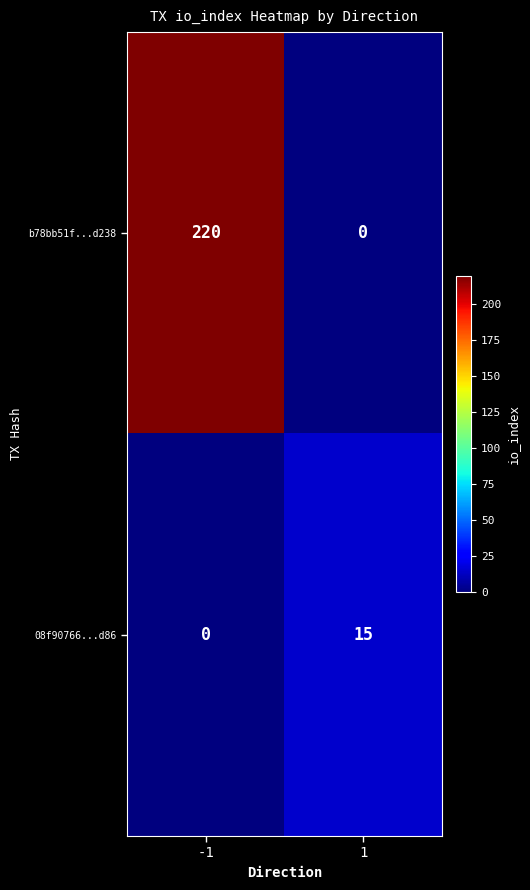

Rank the series at 1 from lowest to highest value.

b78bb51f...d238, 08f90766...d86